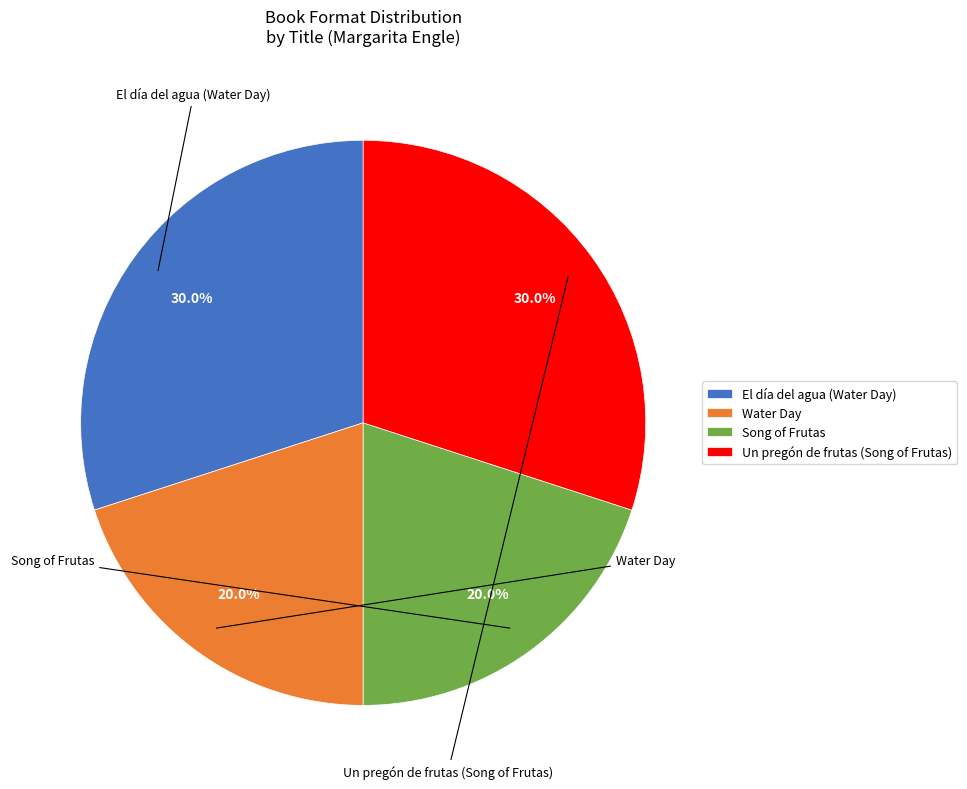

Does any single category account for the majority?

No